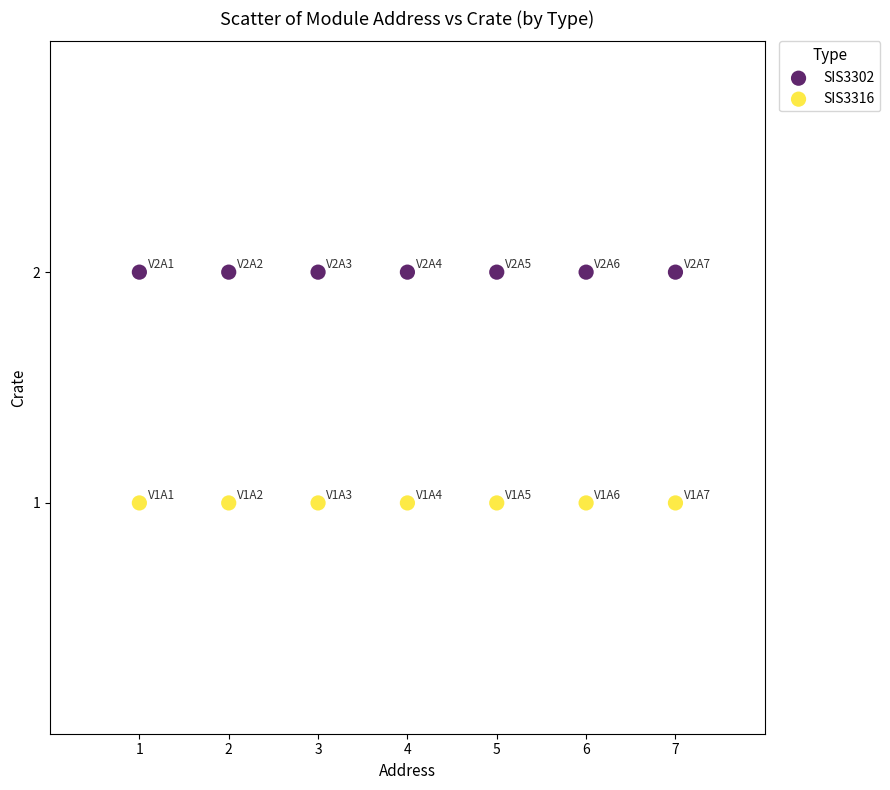

Which series reaches the maximum Y coordinate?

SIS3302